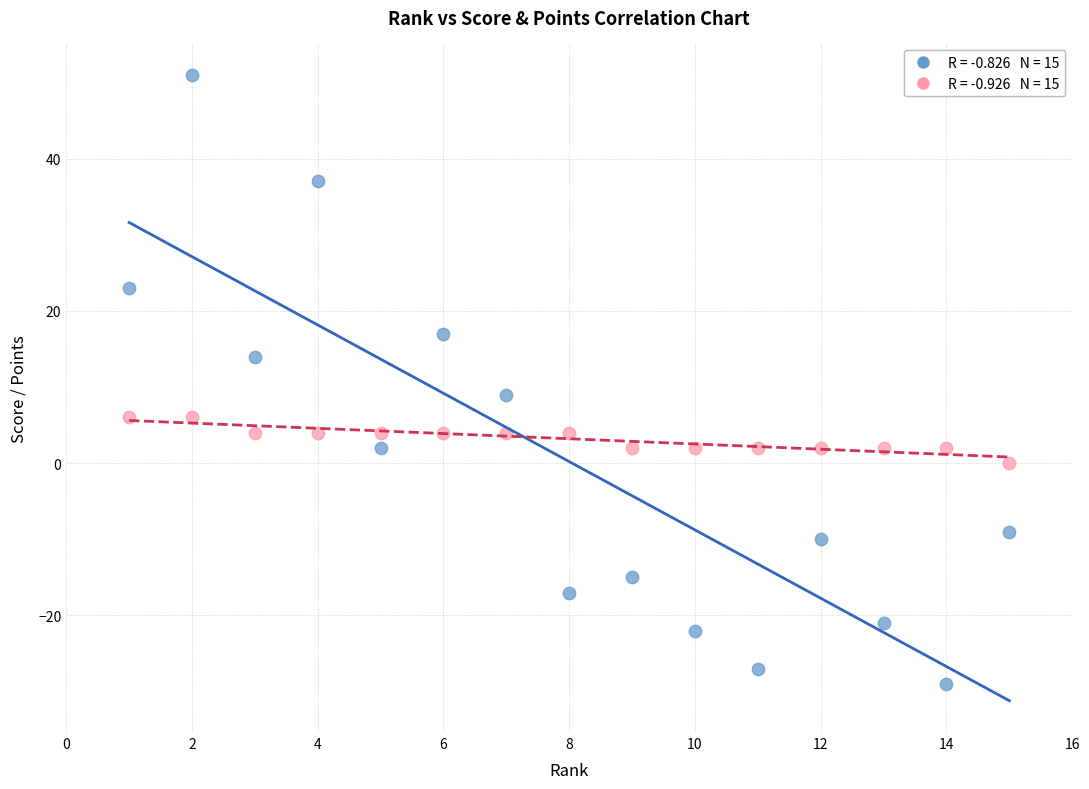

Across all series, what Y value is closest to 11?

9